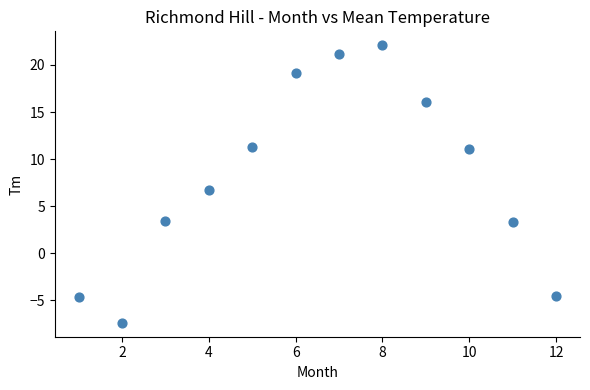

What is the average Y value?

8.1